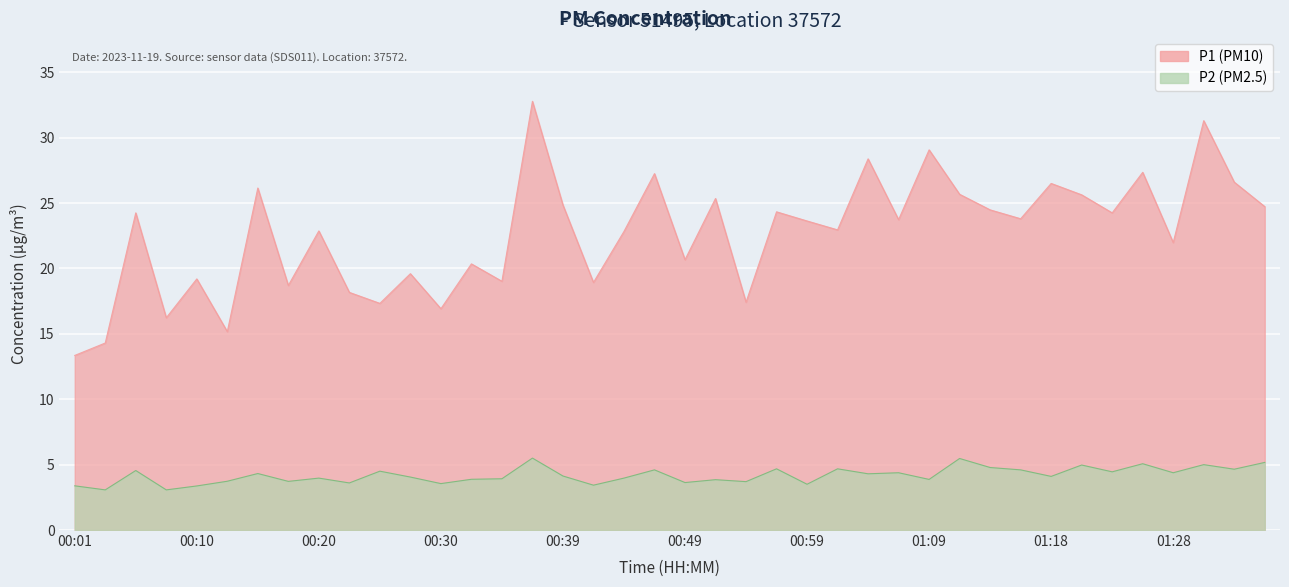

At 00:44, list the series in order from largest to smallest.

P1, P2